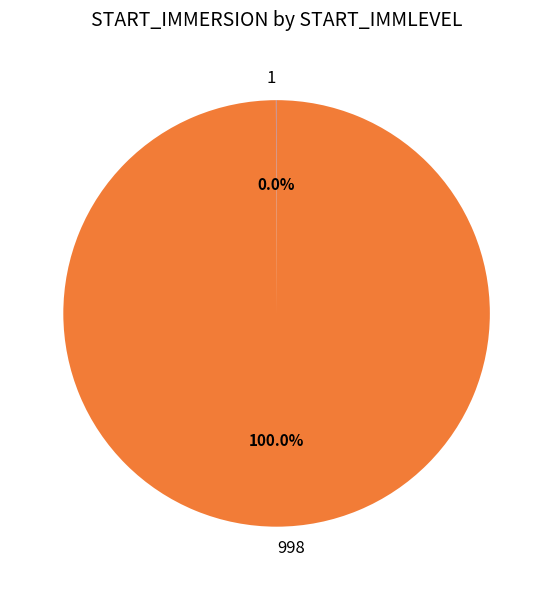

To the nearest percent, what is the average slice percentage?

50%